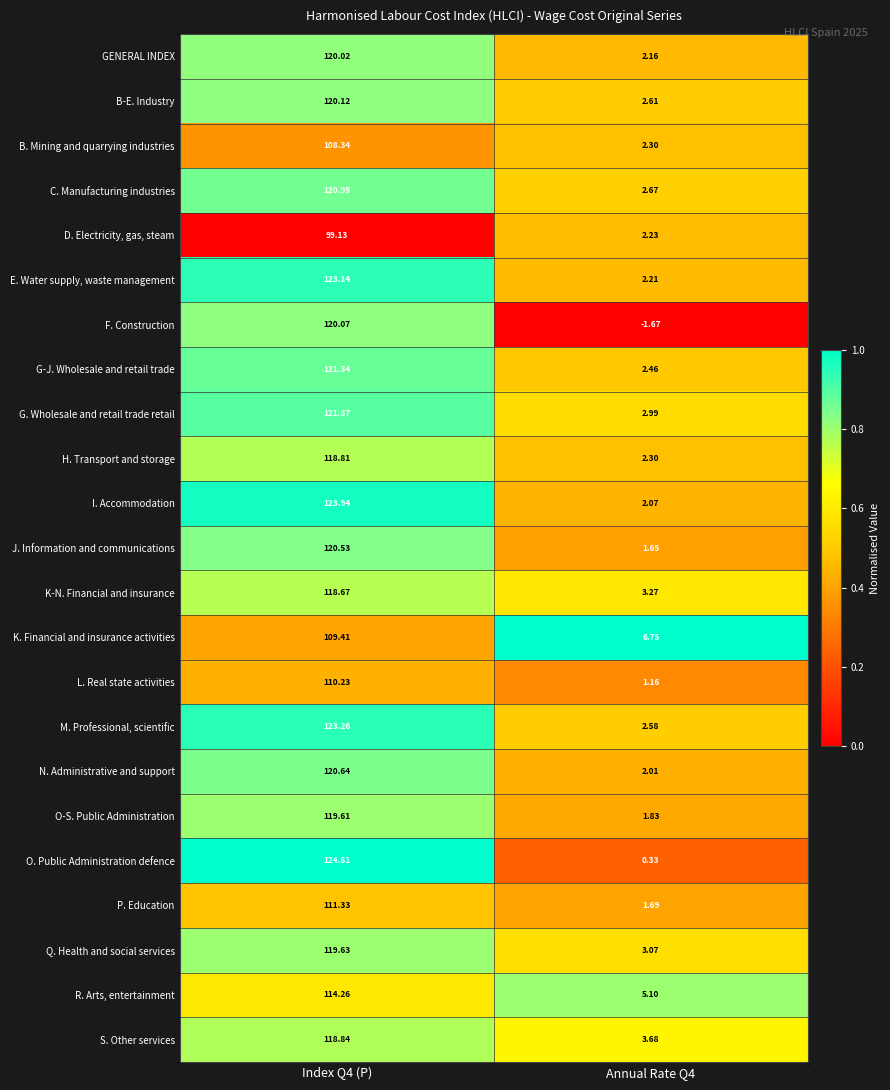

At how many categories does at least one series exceed 0?

2